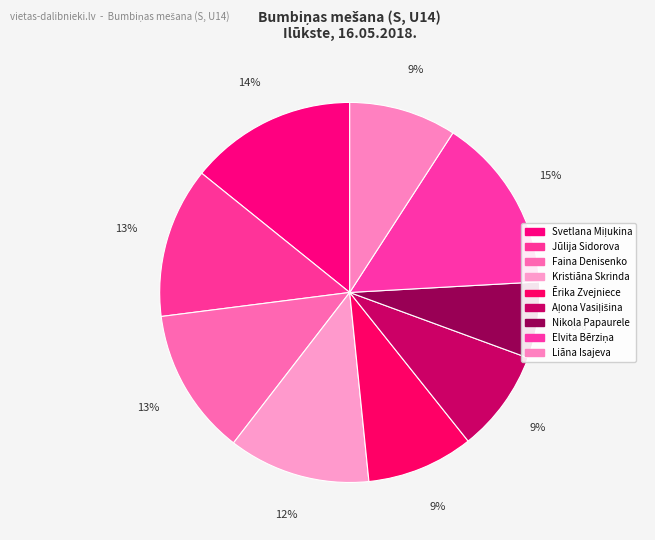

What percentage is the Aļona Vasiļišina slice, to the nearest percent?

9%